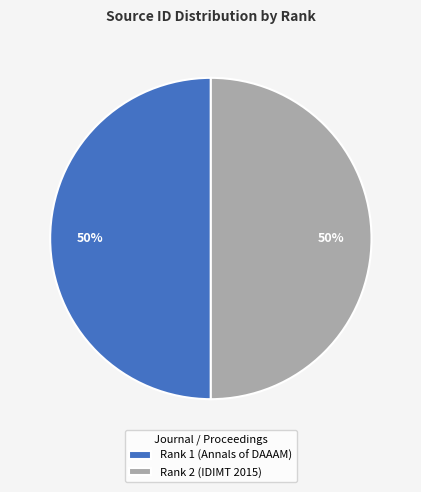

Do Rank 1 (Annals of DAAAM) and Rank 2 (IDIMT 2015) together represent more than half of the pie?

Yes